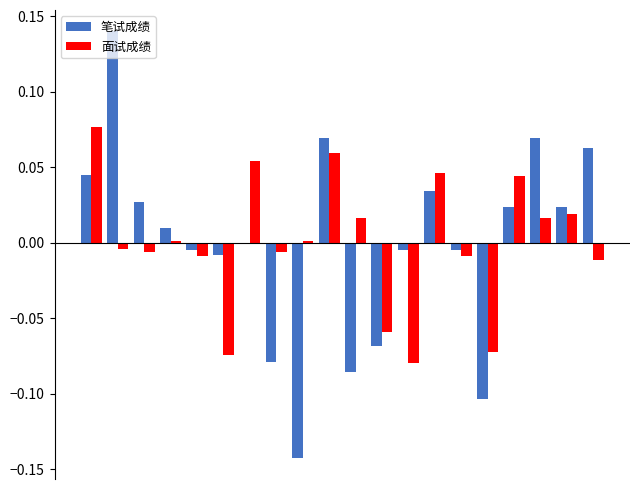

Which series has the widest spread of values?

笔试成绩